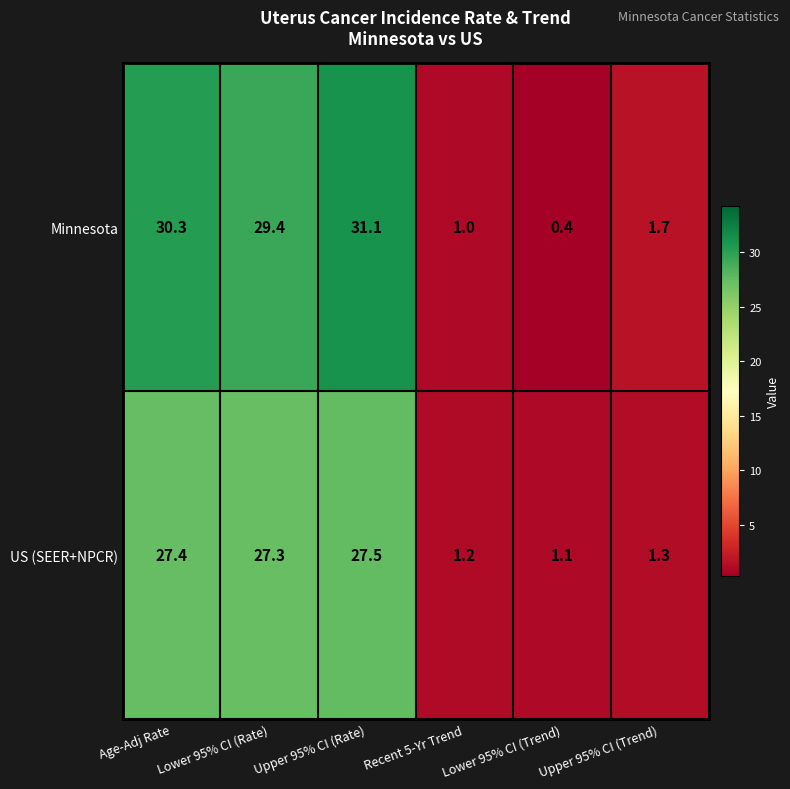

Rank the series by their maximum value, from lowest to highest.

US (SEER+NPCR), Minnesota